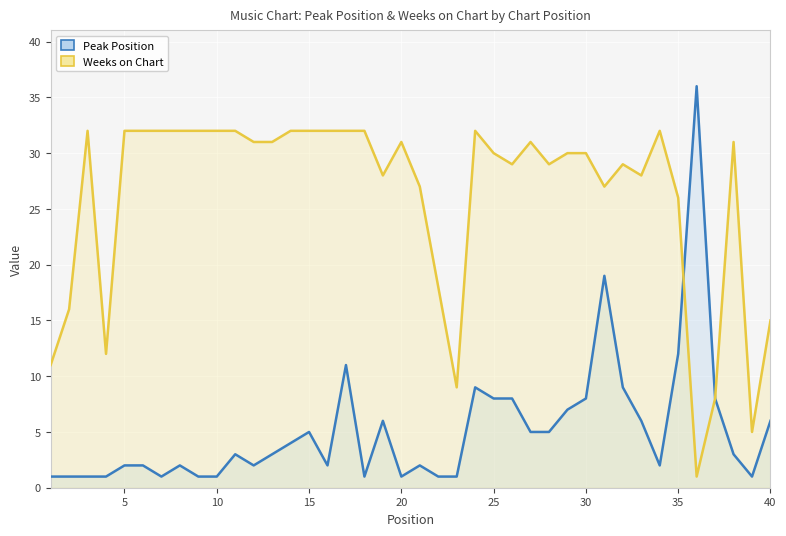

How many intersections are there between Peak Position and Weeks on Chart?

1